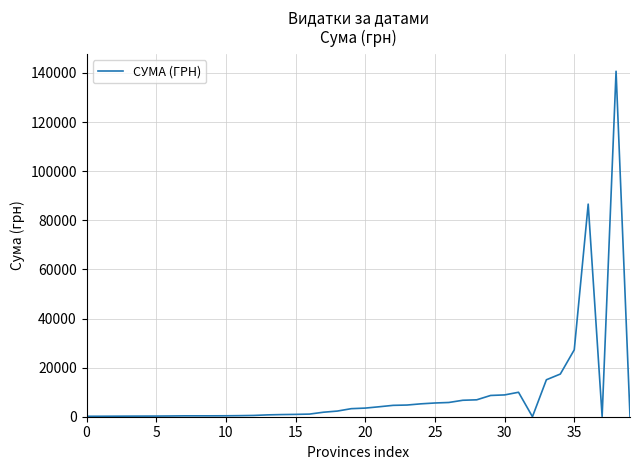

Does the chart have visible grid lines?

Yes